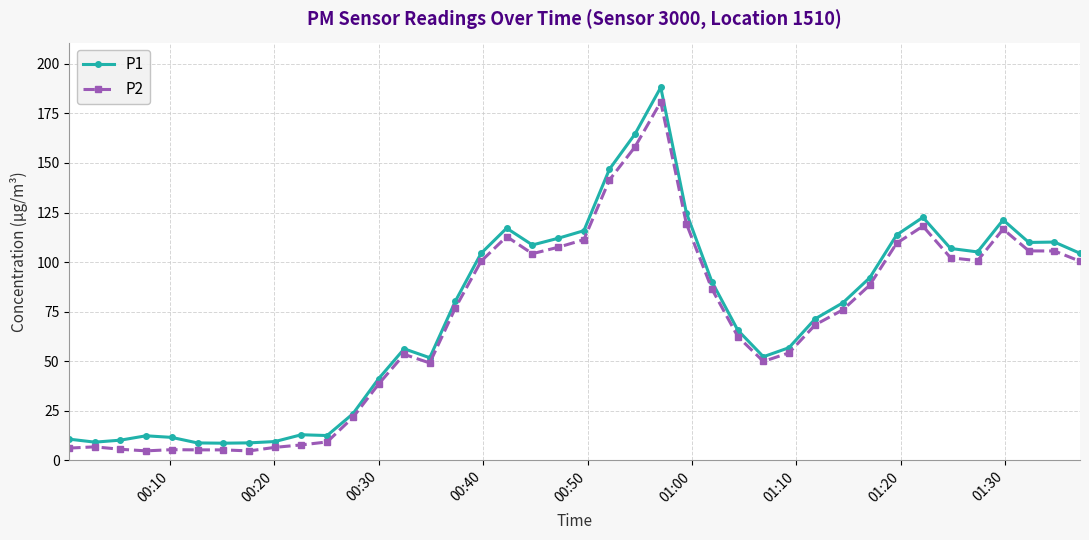

At how many categories does at least one series exceed 83?

19